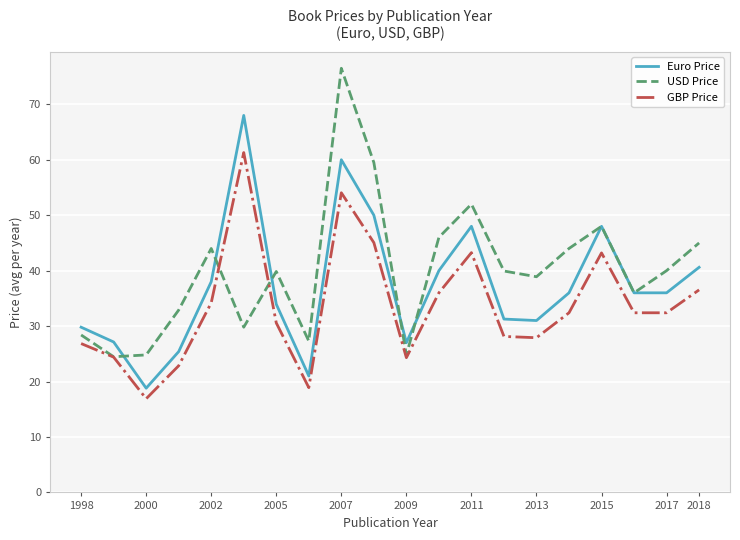

What is the lowest value of the GBP Price series?

16.9